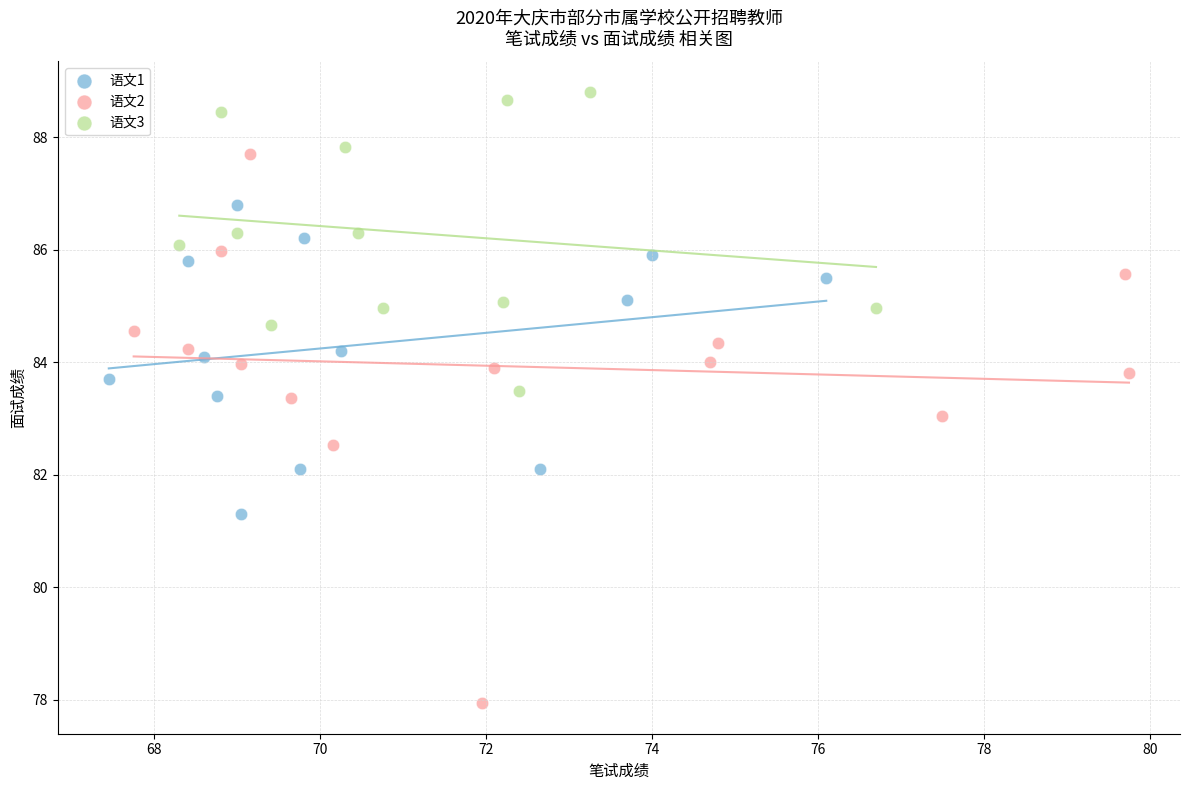

Which series reaches the minimum Y coordinate?

语文2